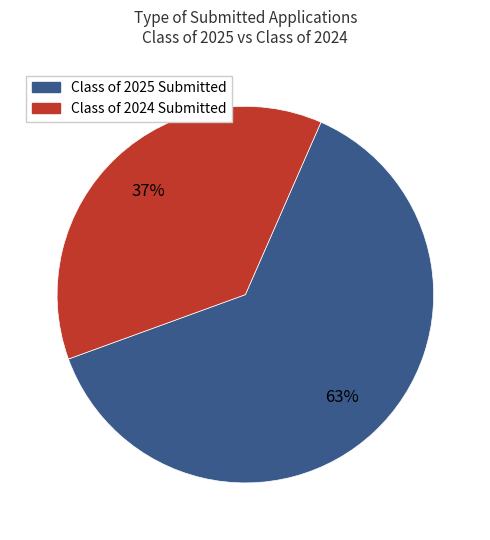

Which slice is the smallest?

Class of 2024 Submitted